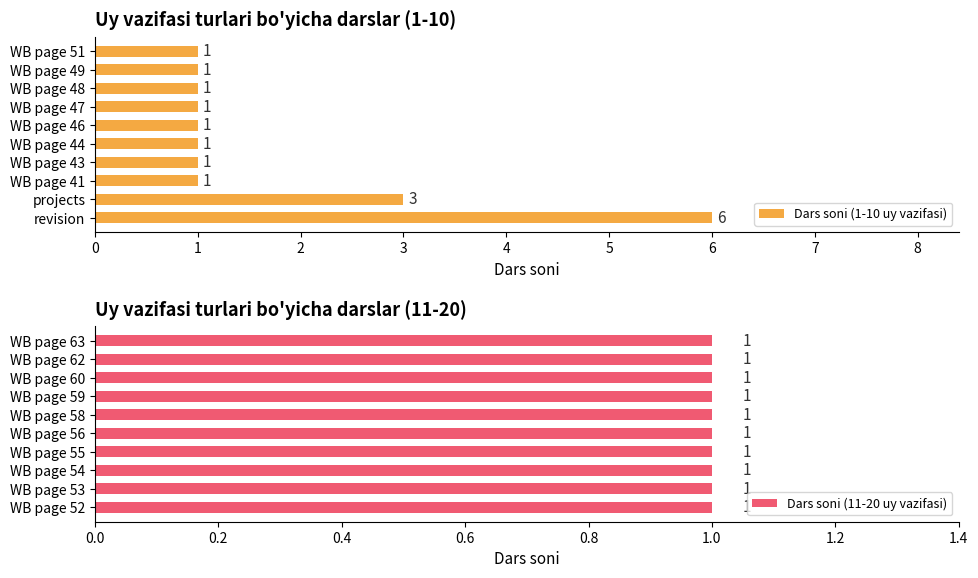

How many distinct data groups are displayed?

2